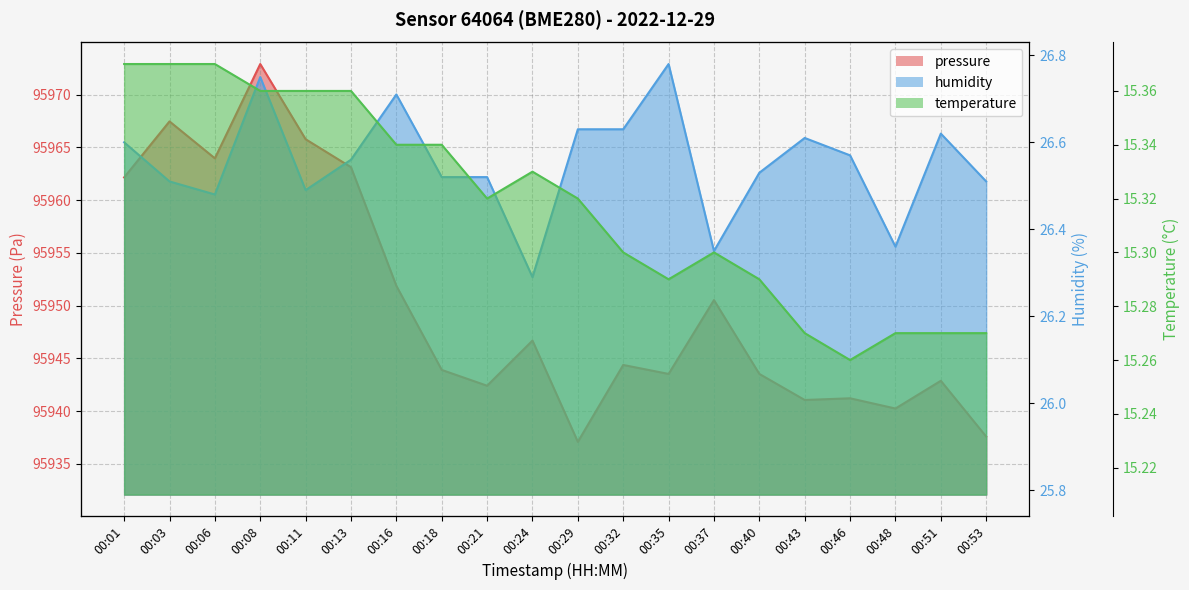

What is the difference between the maximum and minimum values in the humidity series?

0.5